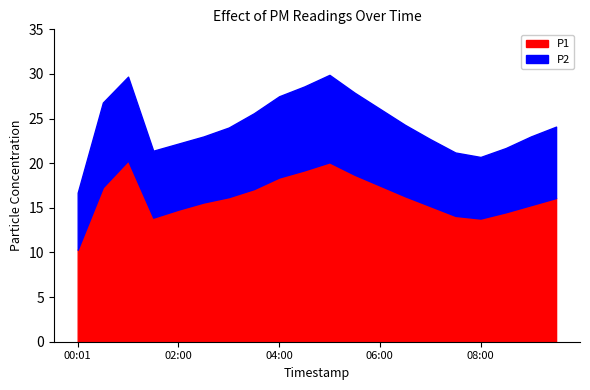

Reading left to right, list all the values displayed in this chart.

P1: 10.3	17.3	20.3	13.9	14.8	15.6	16.2	17.1	18.4	19.2	20.1	18.7	17.5	16.3	15.2	14.1	13.8	14.5	15.3	16.1
P2: 6.4	9.5	9.4	7.5	7.4	7.4	7.8	8.5	9.1	9.4	9.8	9.2	8.6	8.0	7.5	7.1	6.9	7.2	7.7	8.0